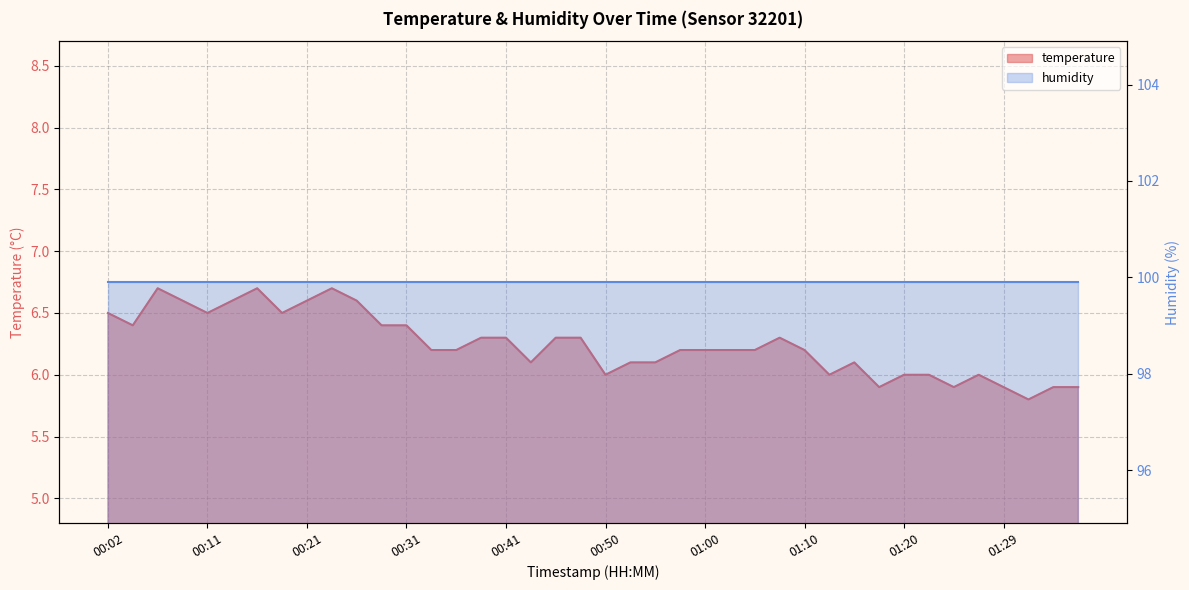

True or false: the data shows 6.2 at 01:00.

True